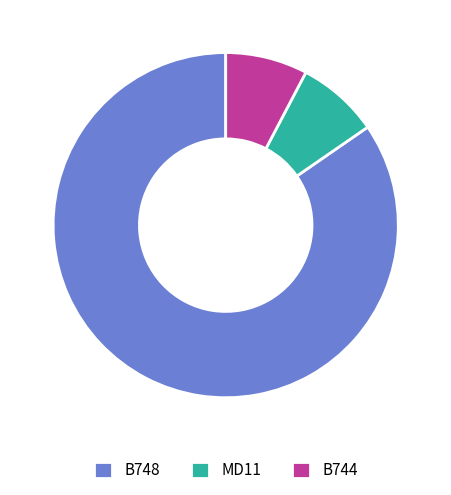

How many segments does this pie chart have?

3